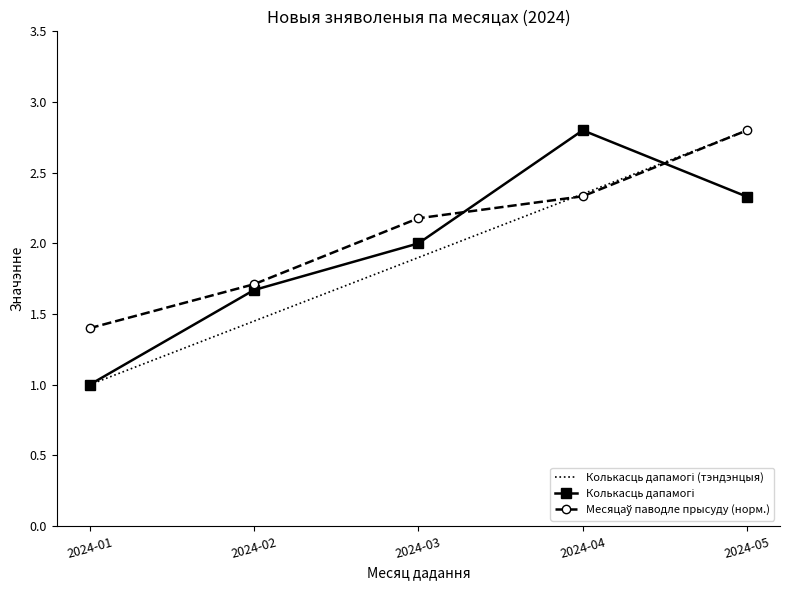

What is the total value across all series at 2024-01?

3.4